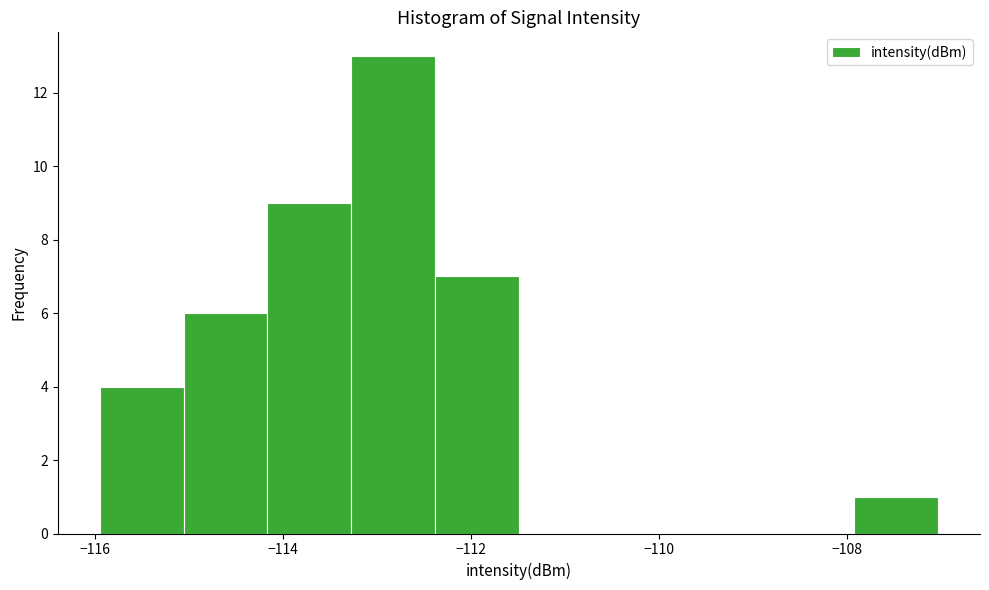

Which range on the x-axis has the tallest bar?

-113.2 to -112.4